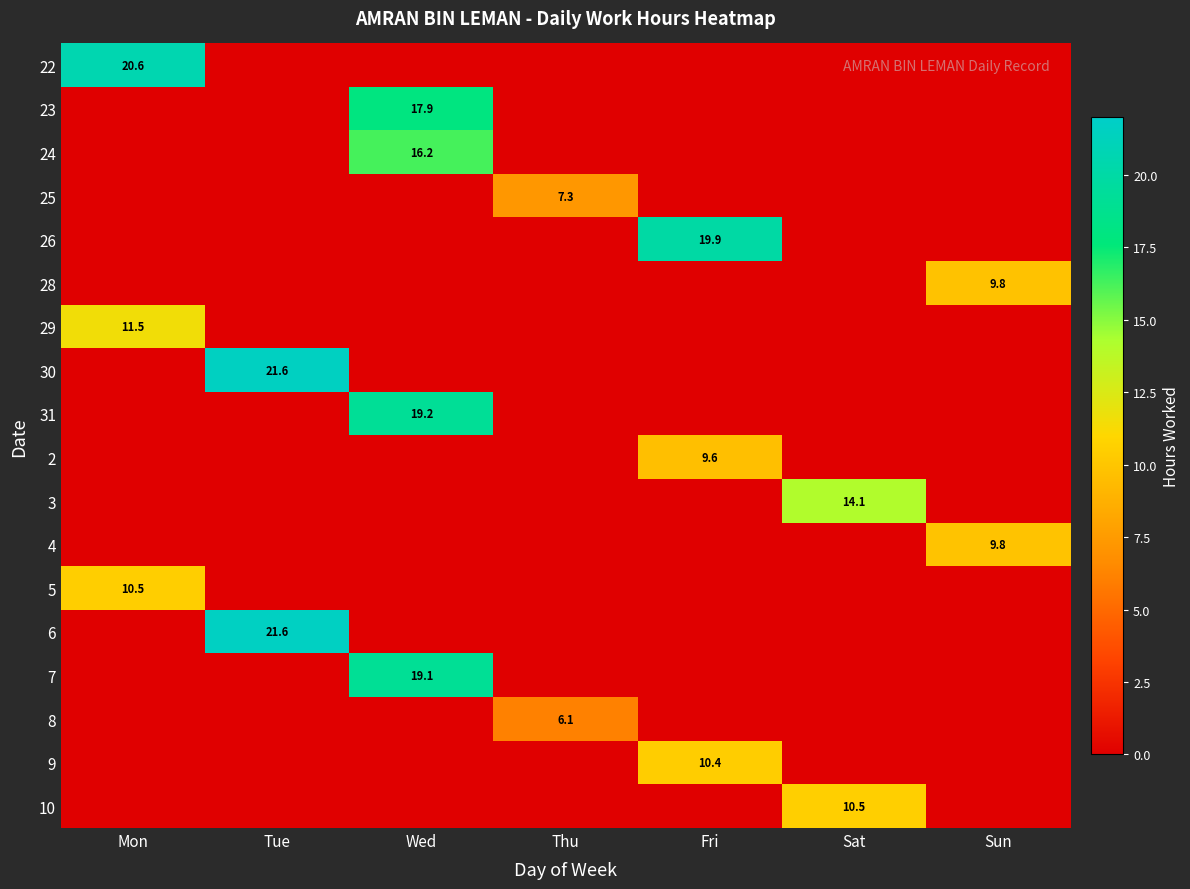

The 8 series shows 2.1 at Thu. True or false?

False